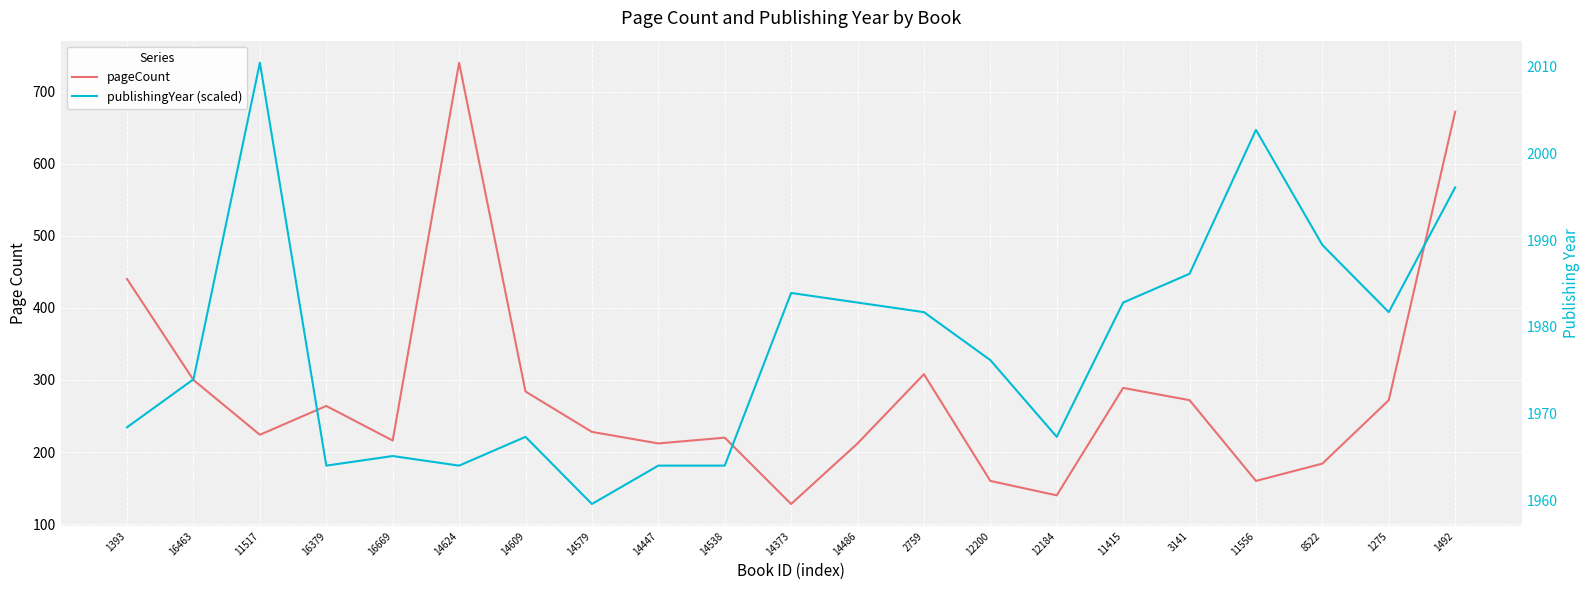

The value of publishingYear (scaled) at 1393 is 234.4. True or false?

True